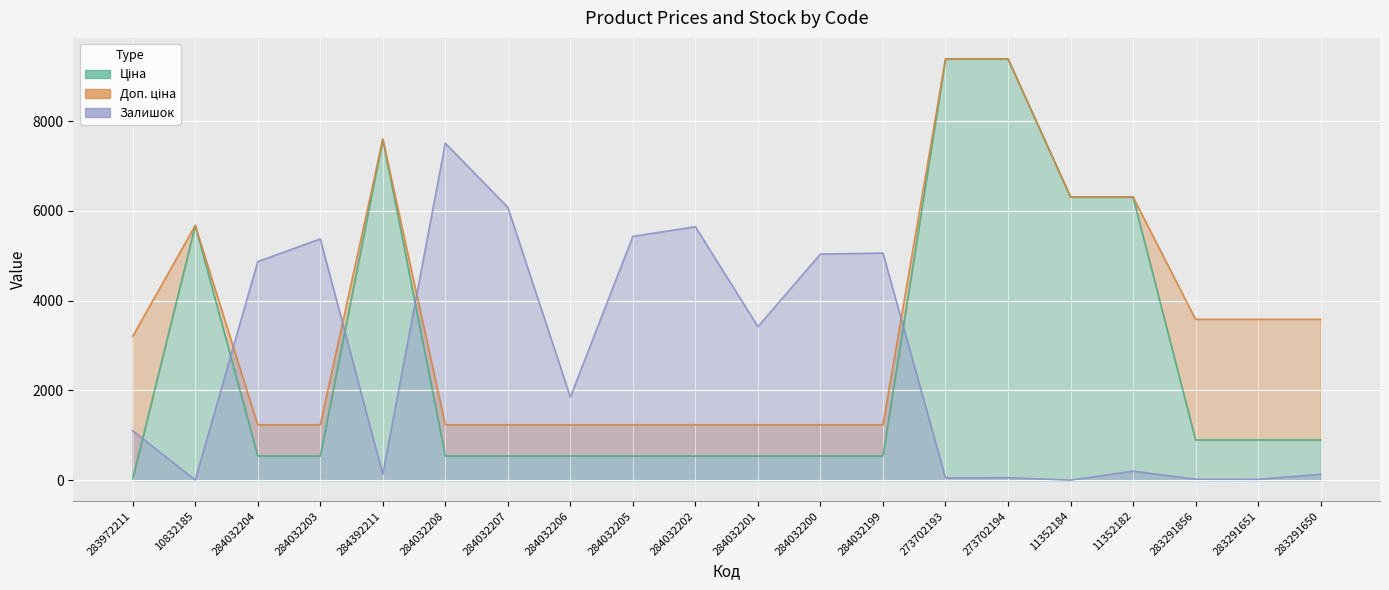

The Доп. ціна series shows 3109.6 at 284392211. True or false?

False